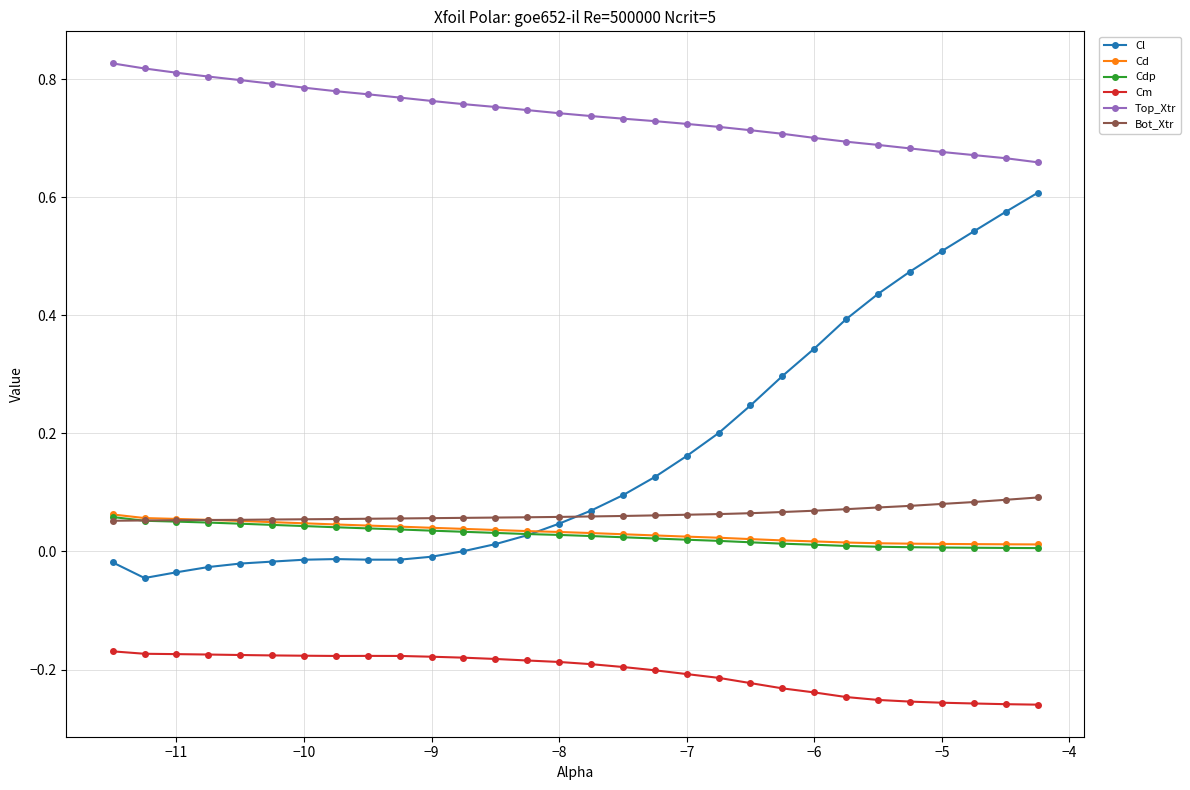

Which series has the widest spread of values?

Cl